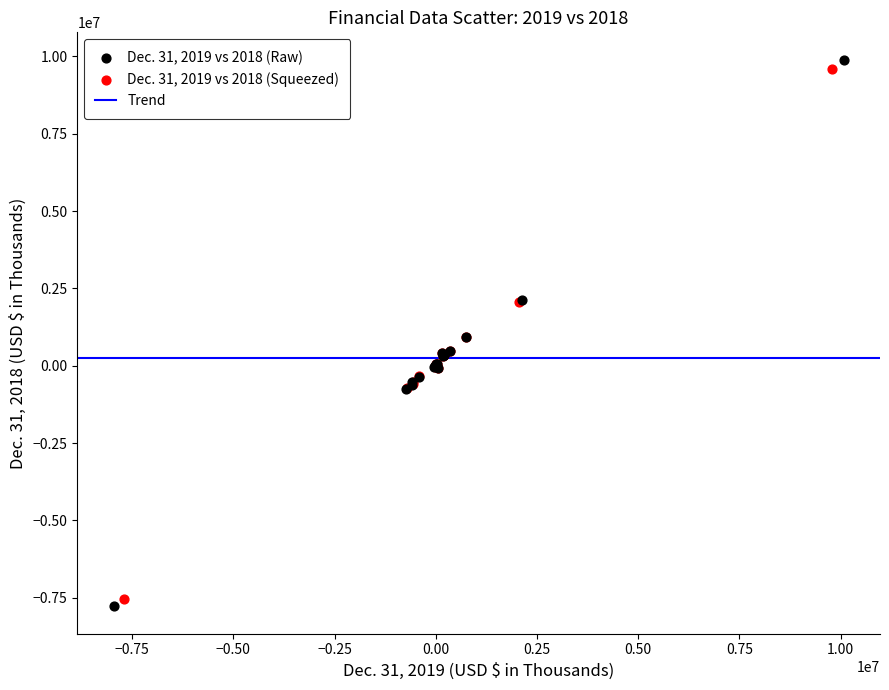

Which series has the largest Y range (max minus min)?

Dec. 31, 2019 vs 2018 (Raw)